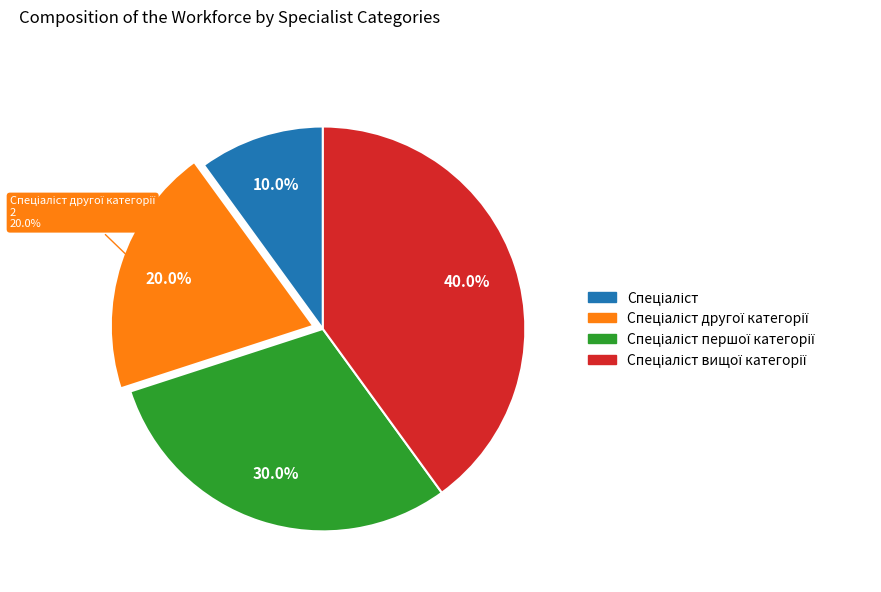

To the nearest percent, what portion does Спеціаліст represent?

10%